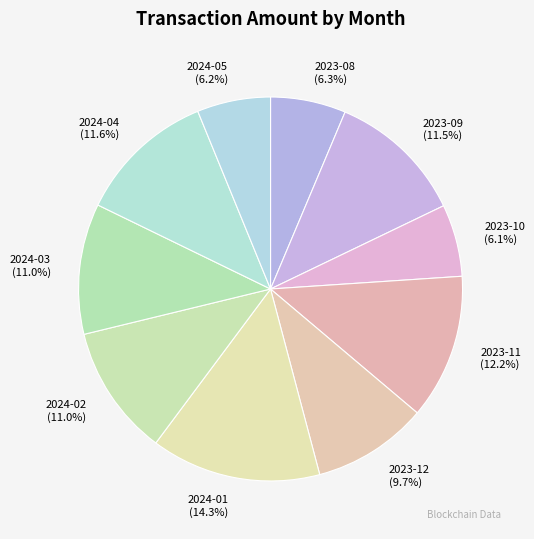

Which category has the biggest portion of the pie?

2024-01